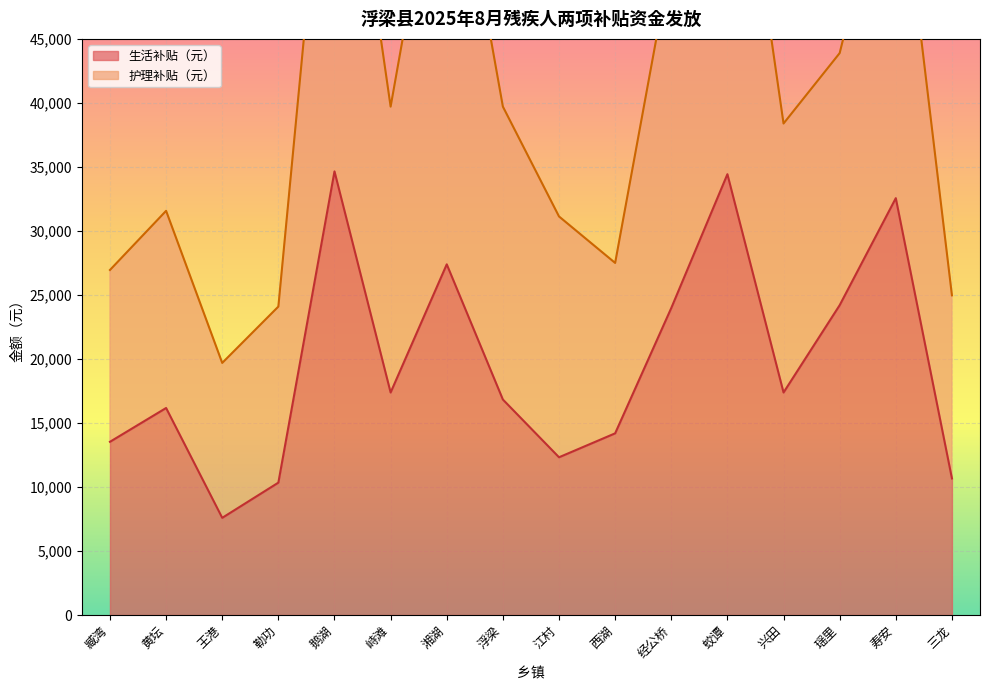

What is the ratio of the value at 寿安 to the value at 蛟谭?

0.9